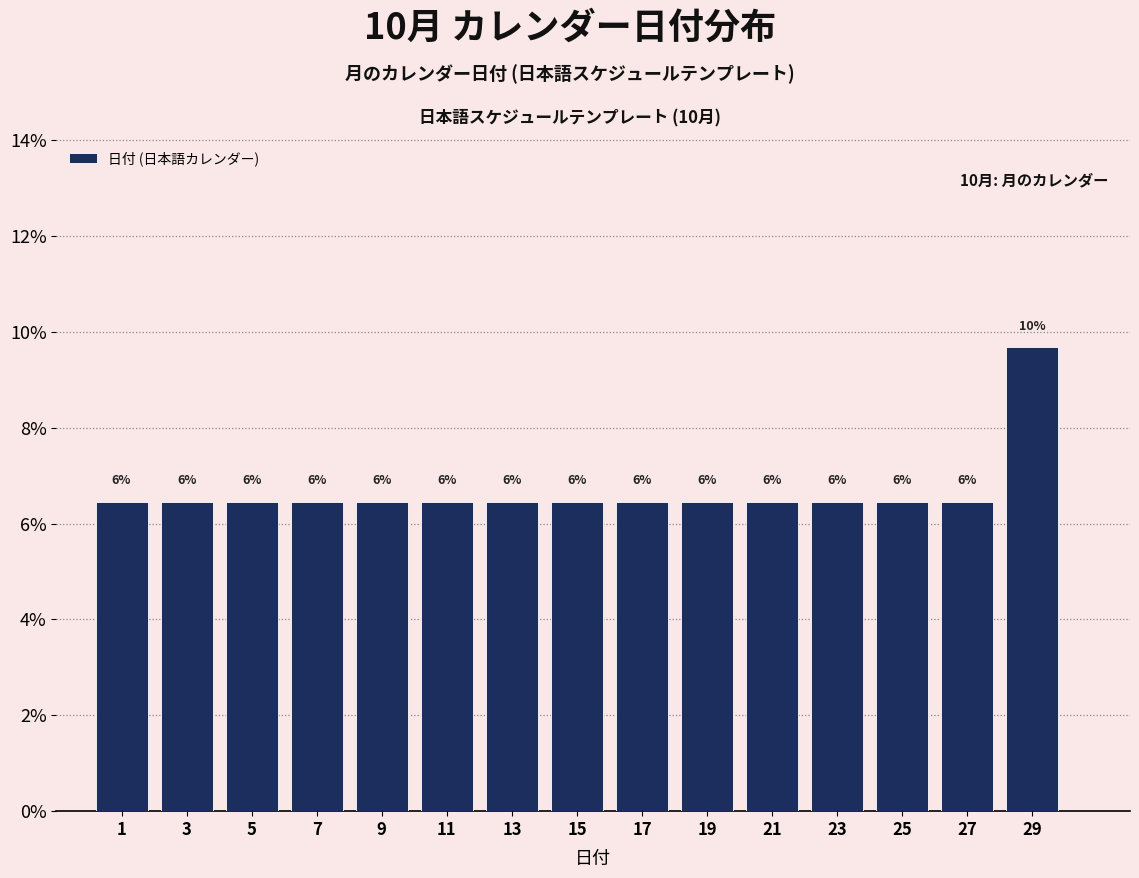

Are the bars horizontal?

No